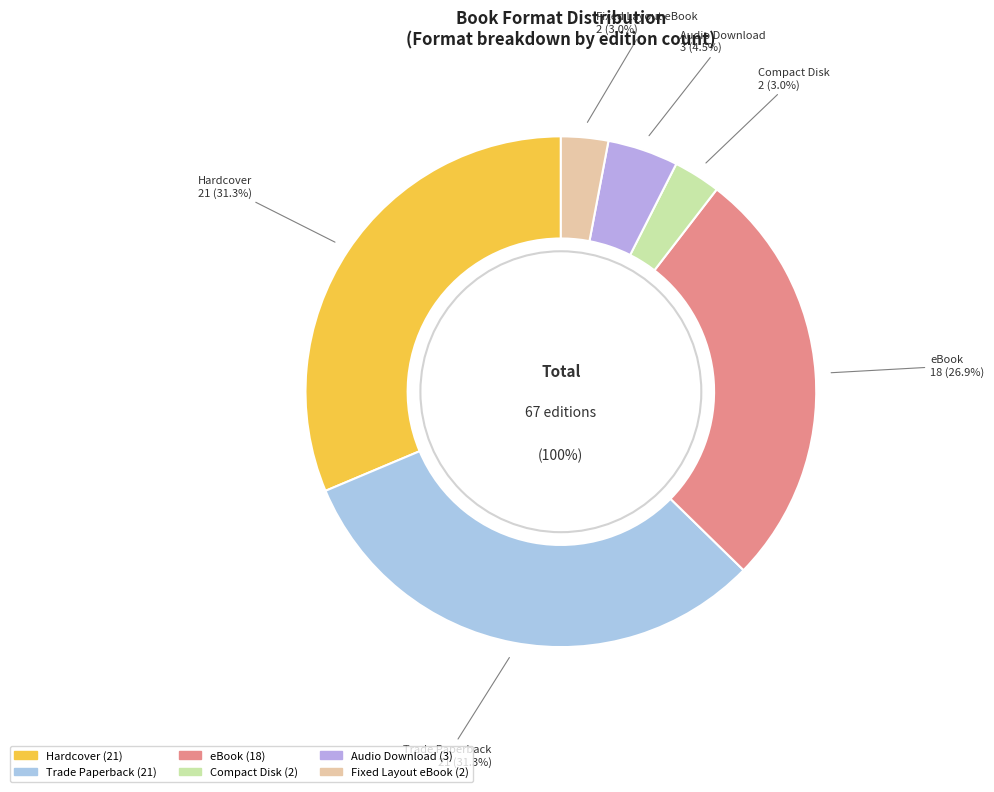

To the nearest percent, what portion does Compact Disk represent?

3%